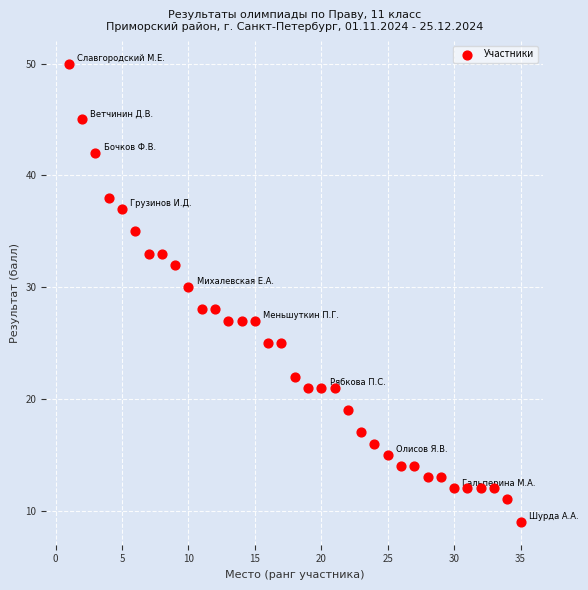

What is the range of Y values (max minus min)?

41